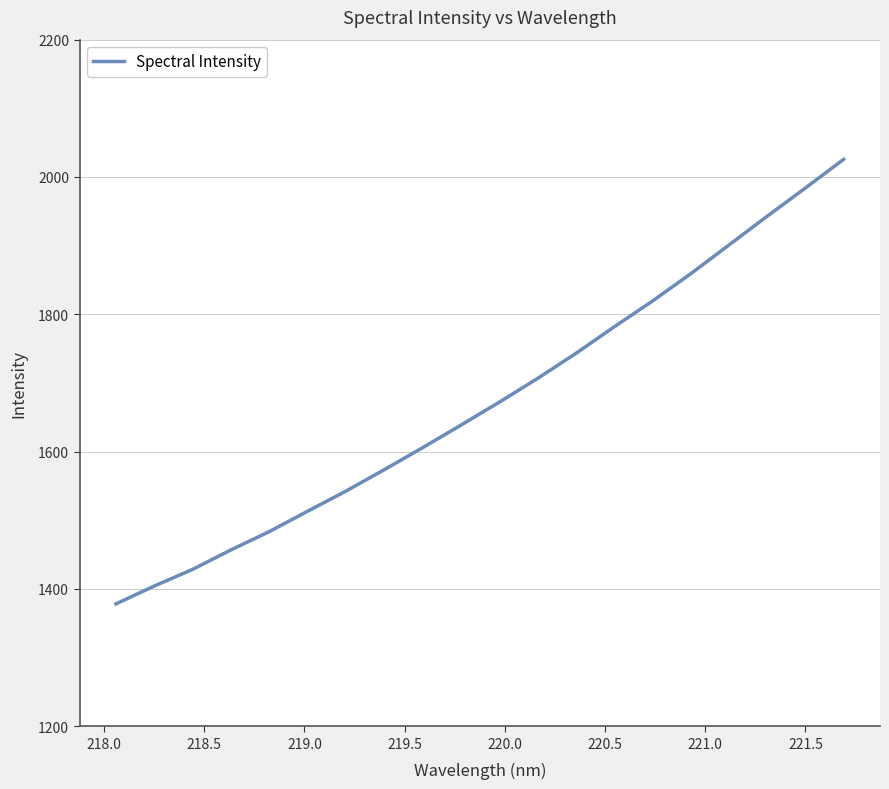

What is the maximum value shown in the chart?

2025.7